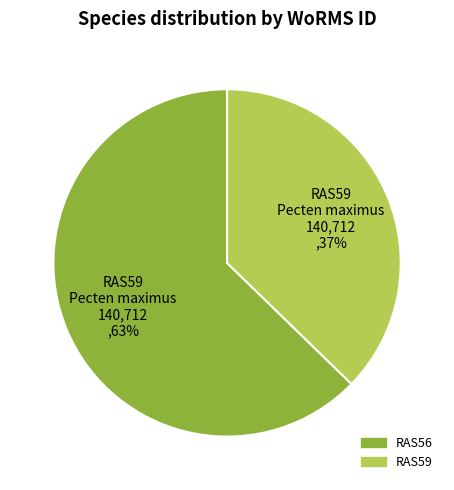

What is the majority slice?

RAS56